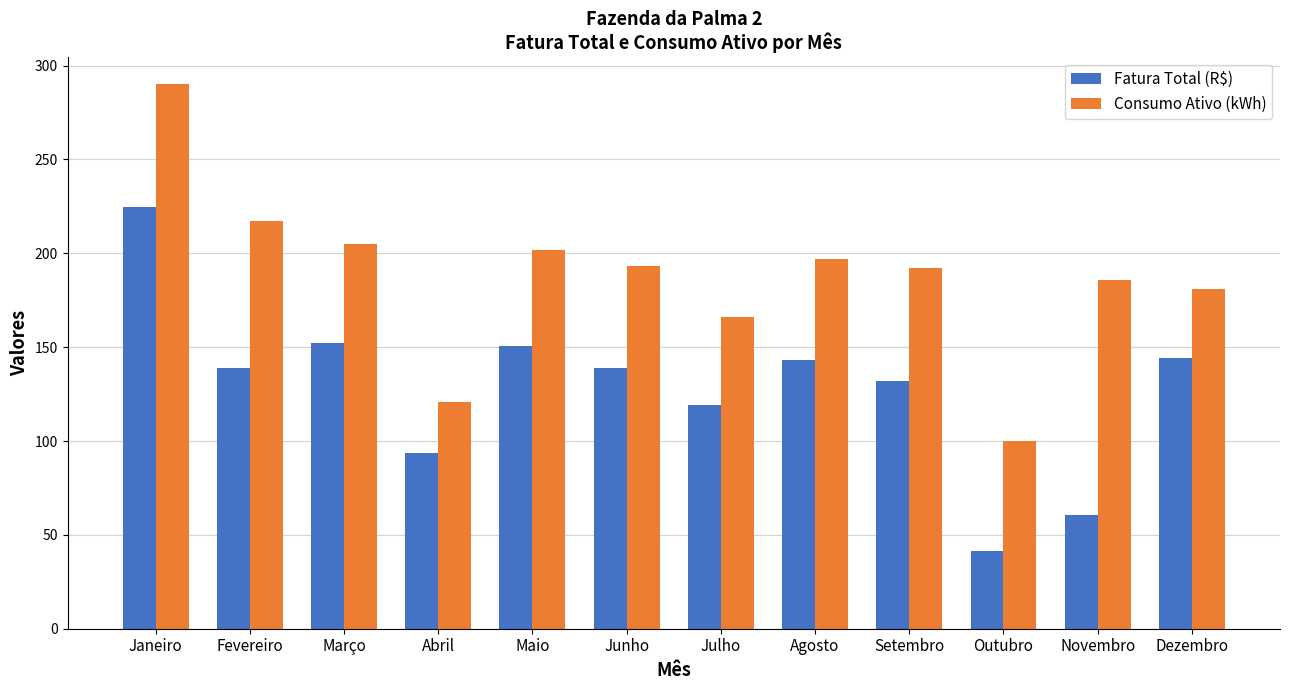

At which category is the sum across all series the highest?

Janeiro